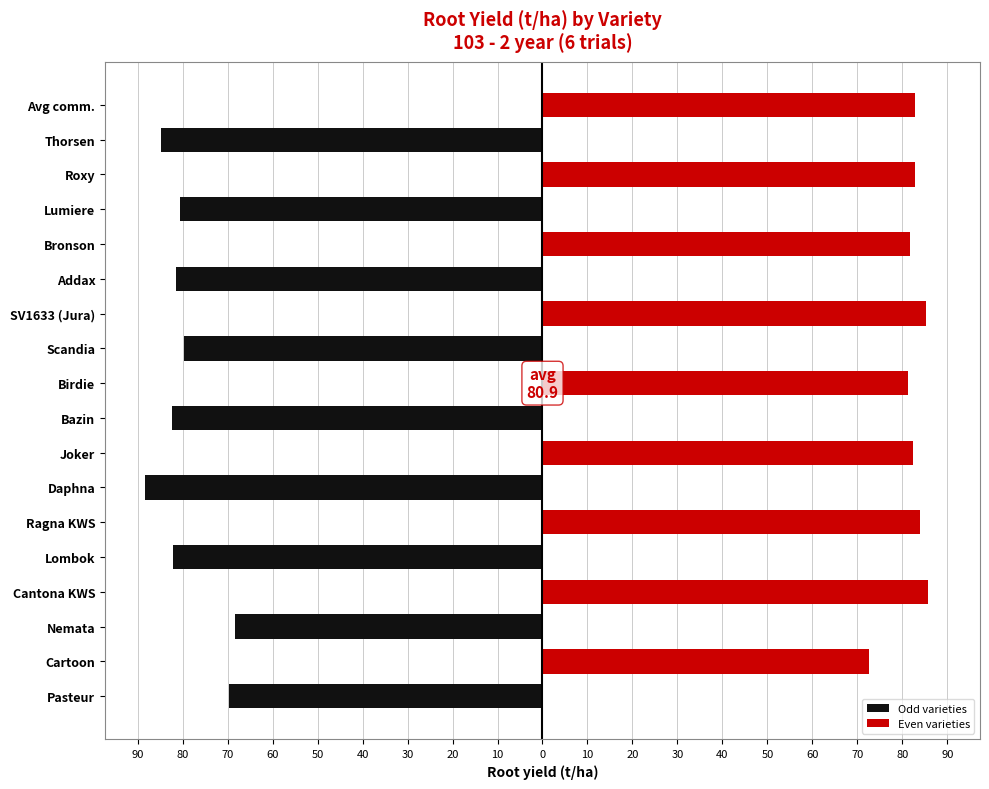

What is the difference between the second highest and second lowest values in the Even varieties series?

3.9